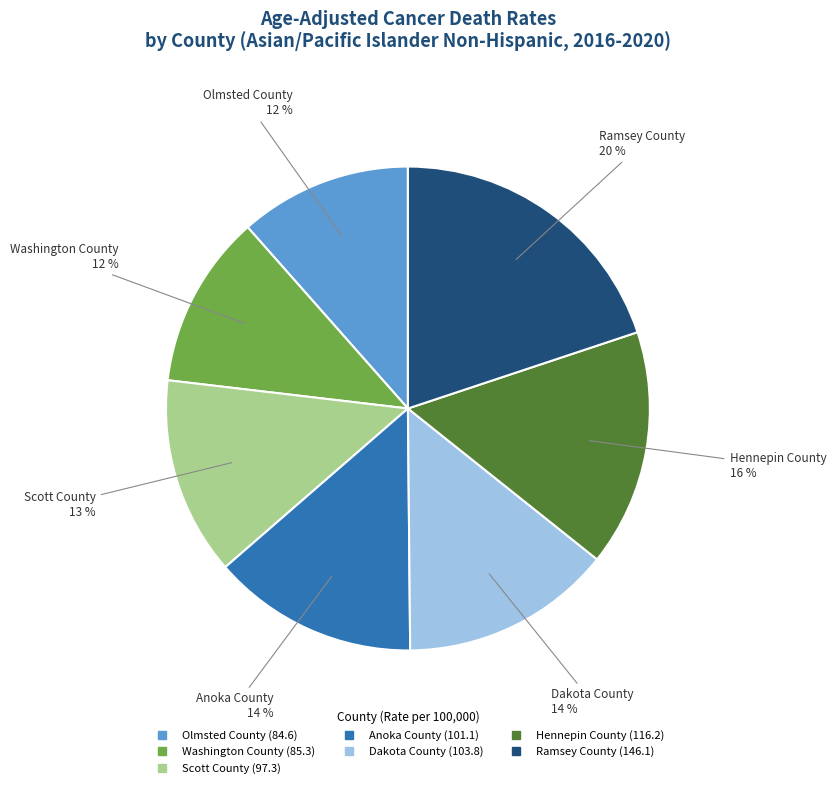

True or false: Scott County accounts for 4% of the total.

False